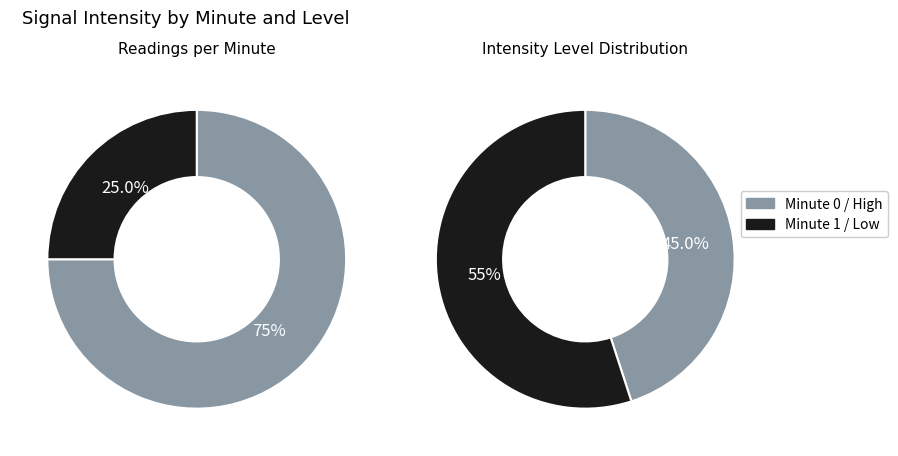

To the nearest percent, what is the combined percentage of Minute 1 and Minute 0?

100%